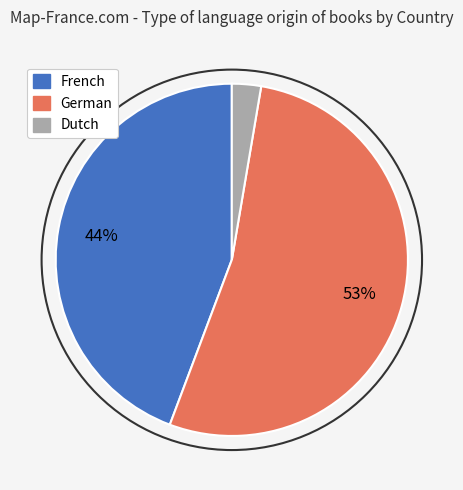

To the nearest percent, what percentage of the pie is Dutch?

3%